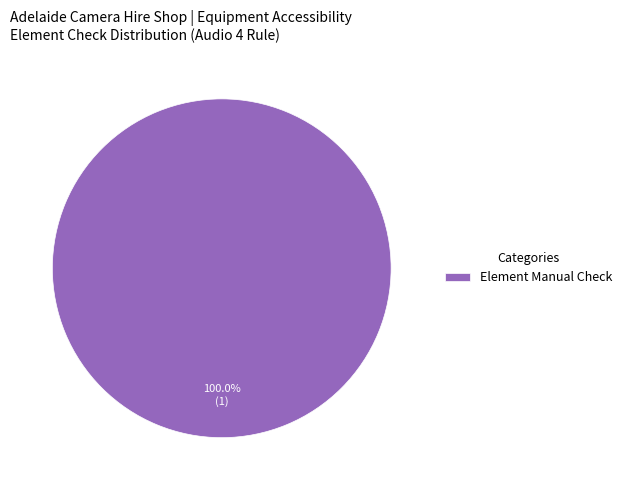

Rank the categories by value from lowest to highest.

Element Manual Check